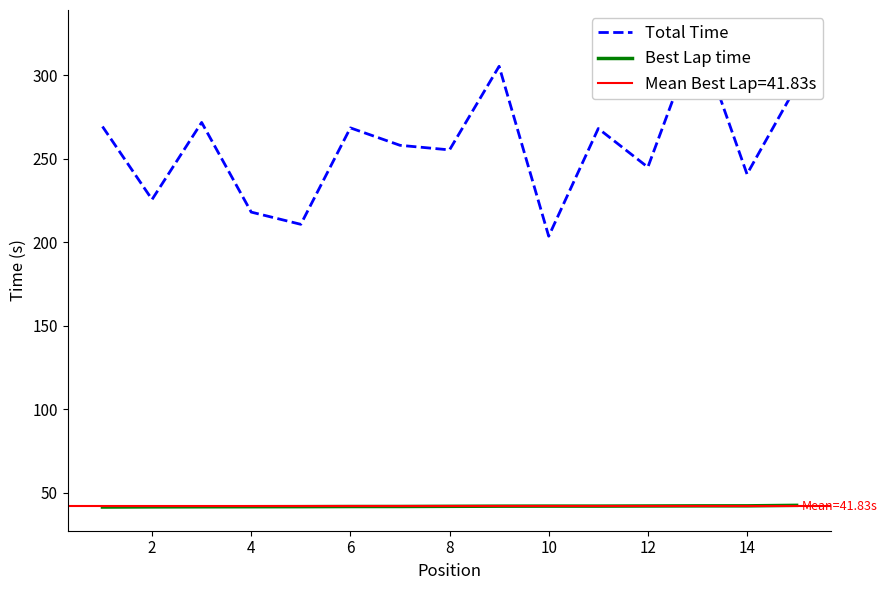

True or false: Best Lap time and Total Time intersect in this chart.

False